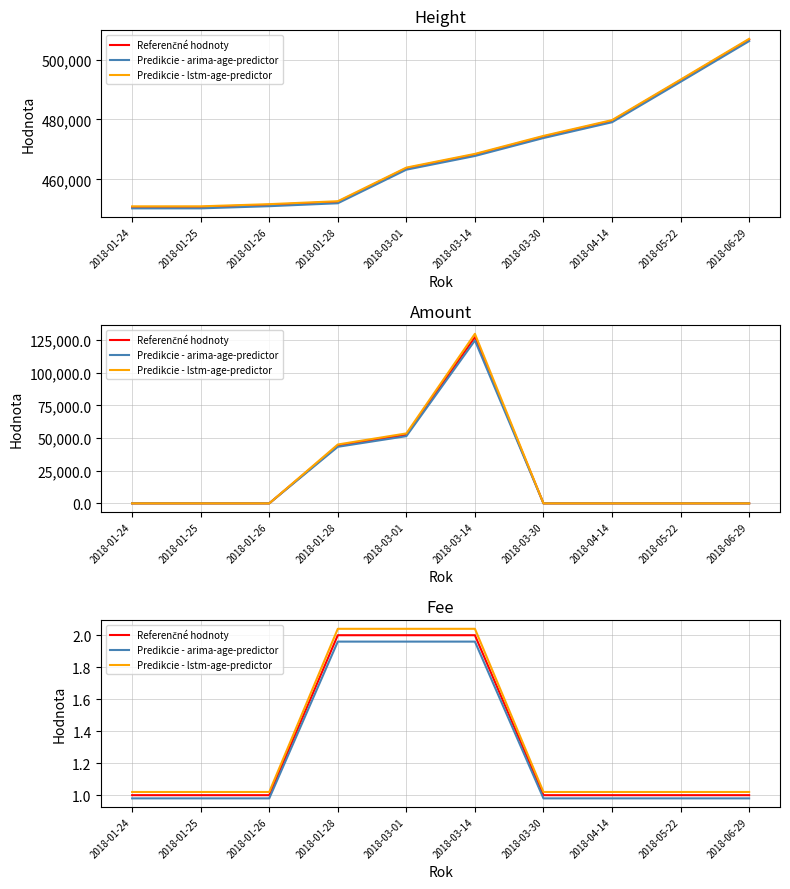

What is the label of the 6th point from the left?

2018-03-14